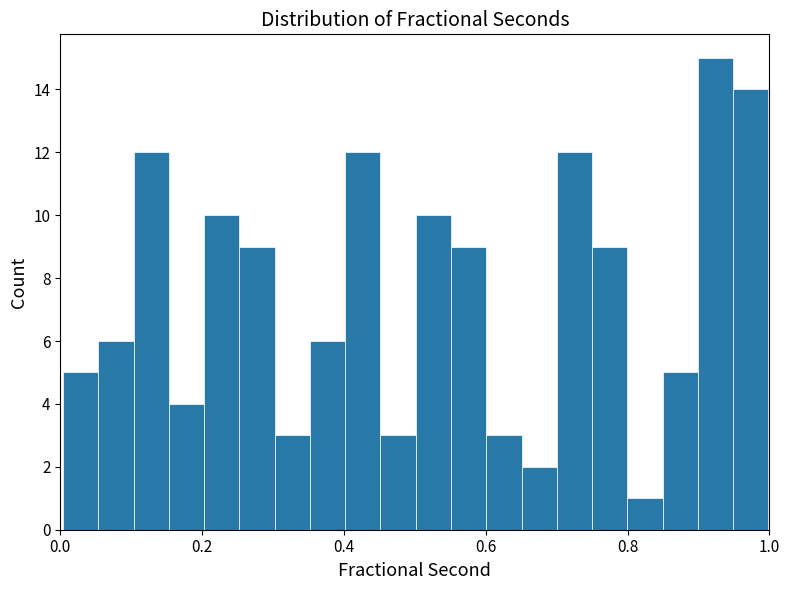

Read against the x-axis, roughly where is the centre of the tallest bar?

0.92